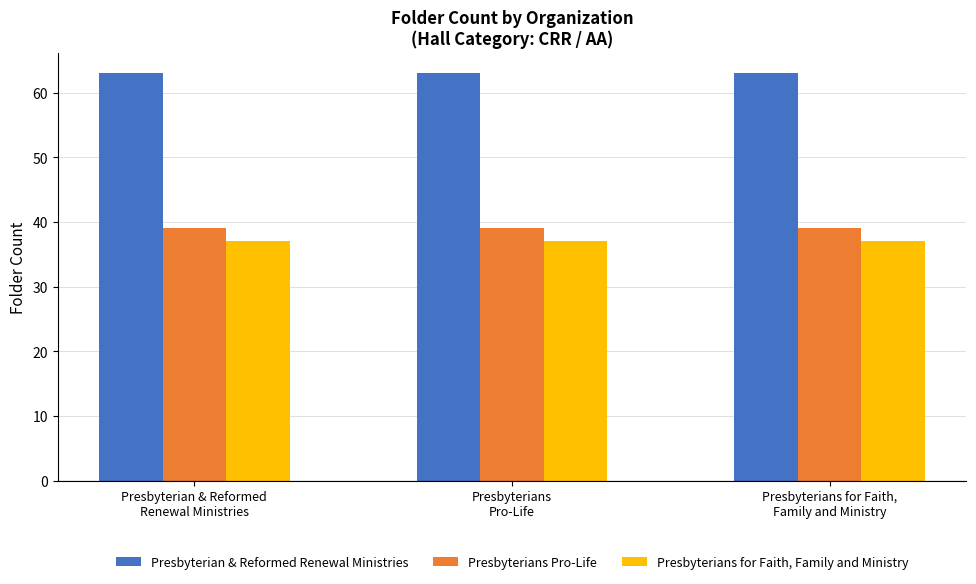

What is the label of the 2nd bar from the left?

Presbyterians
Pro-Life